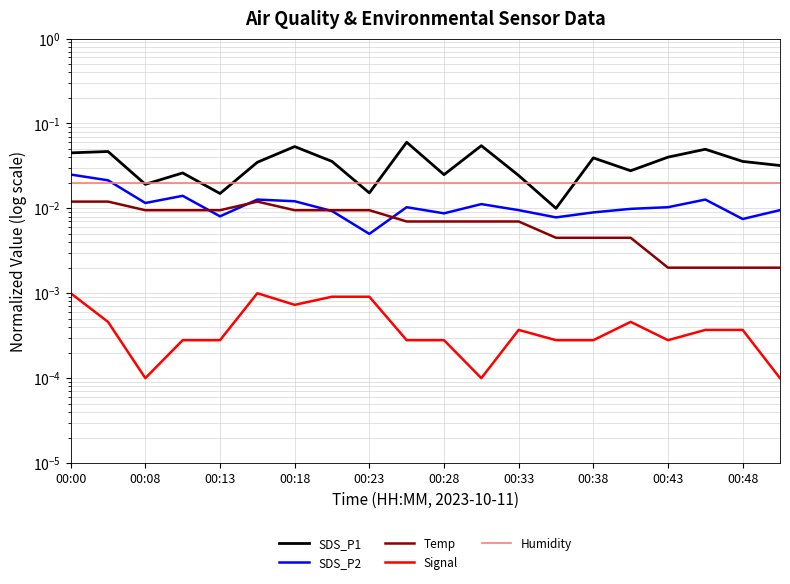

The SDS_P2 series shows 0.0 at 11. True or false?

True